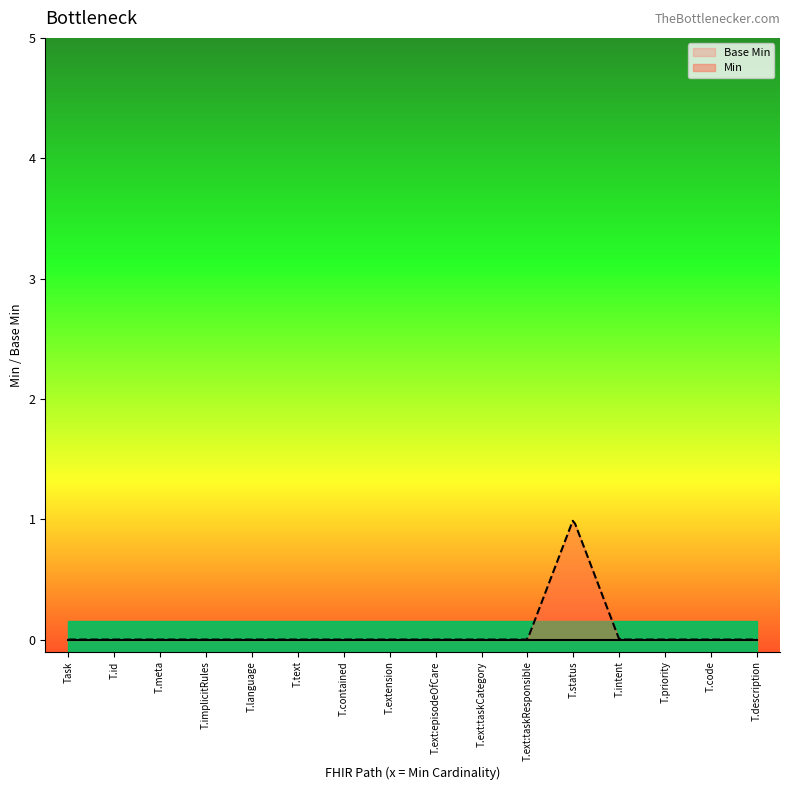

Is it true that Min equals 0 at Task.priority?

False